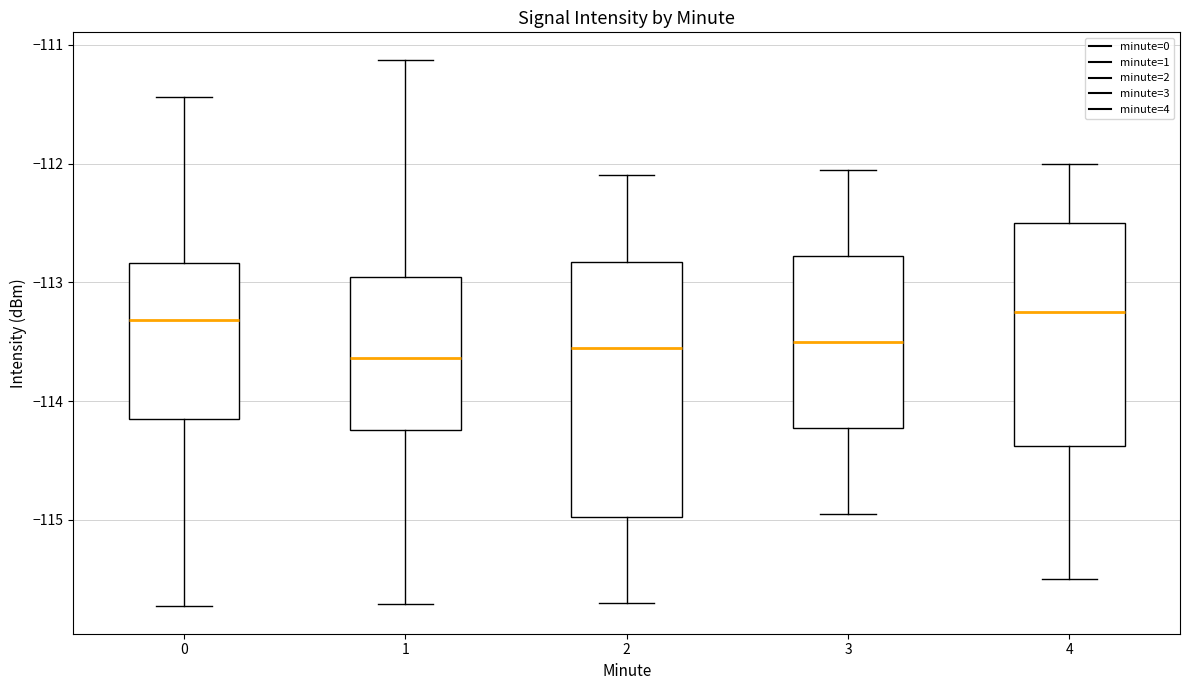

Where is the upper edge of the box at x = 1 on the y-axis? The values are not printed on the chart, so give them approximately, as read against the axis.

-113.0